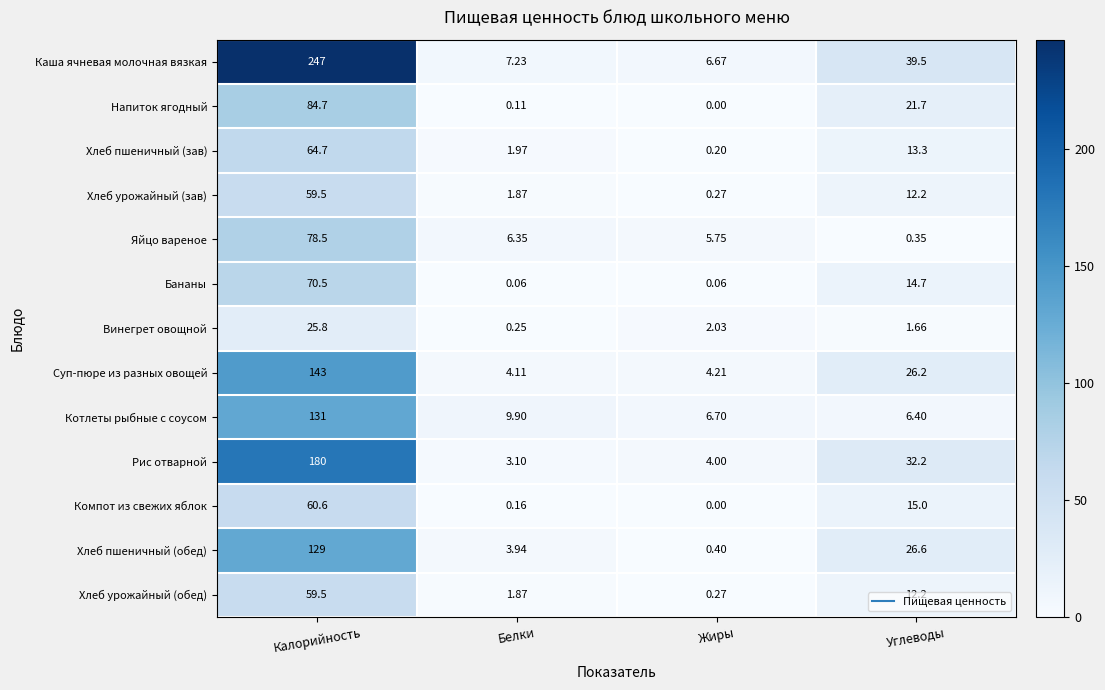

Which category has the lowest value in the Хлеб пшеничный (обед) series?

Жиры